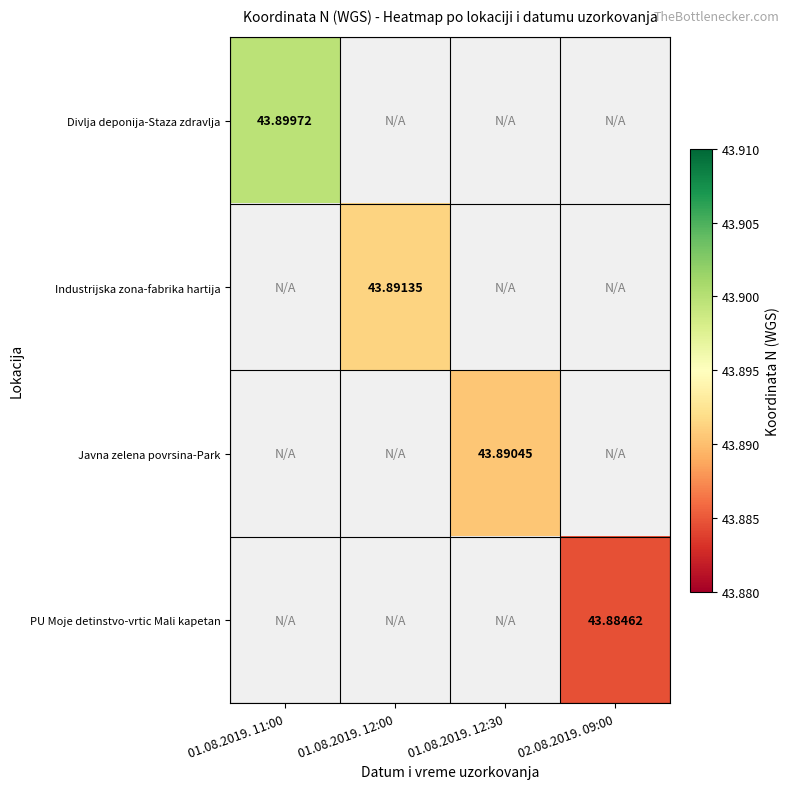

Which series has the widest spread of values?

Divlja deponija-Staza zdravlja